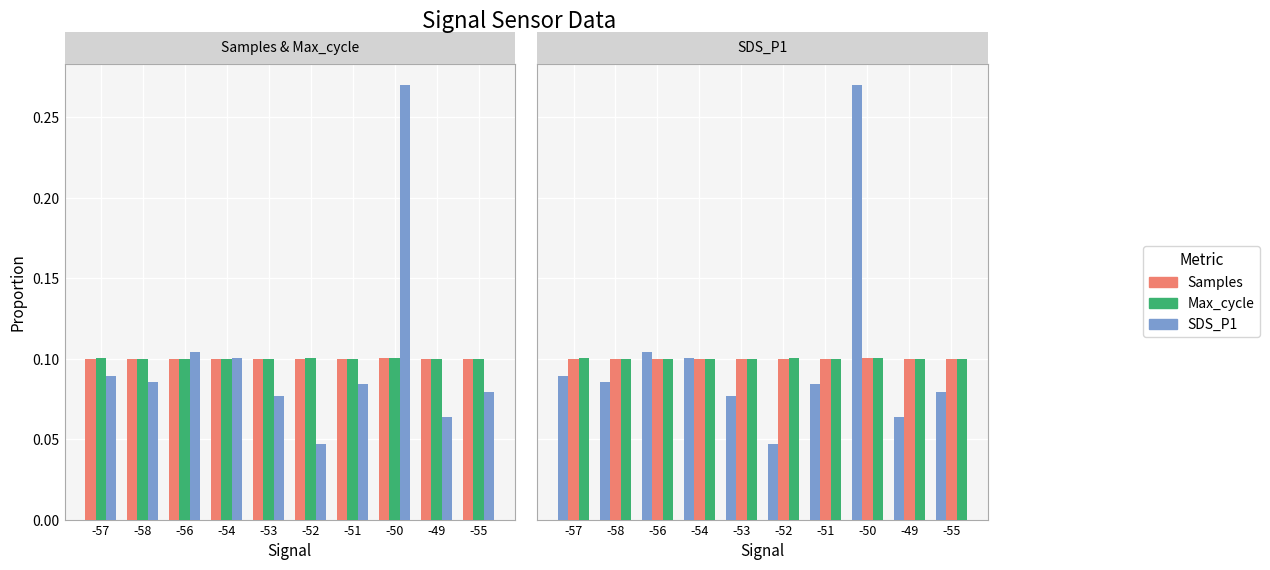

Rank the categories by SDS_P1 value from lowest to highest.

-52, -49, -53, -55, -51, -58, -57, -54, -56, -50